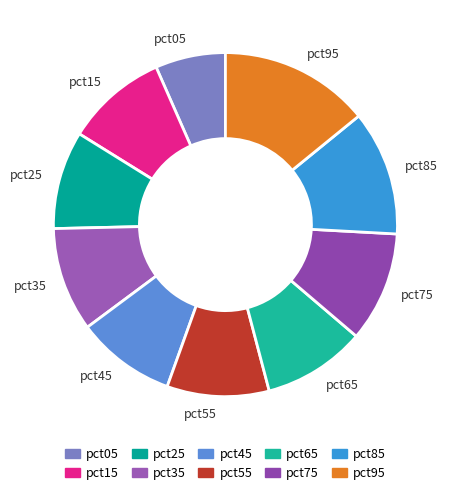

Between pct05 and pct75, which is larger?

pct75